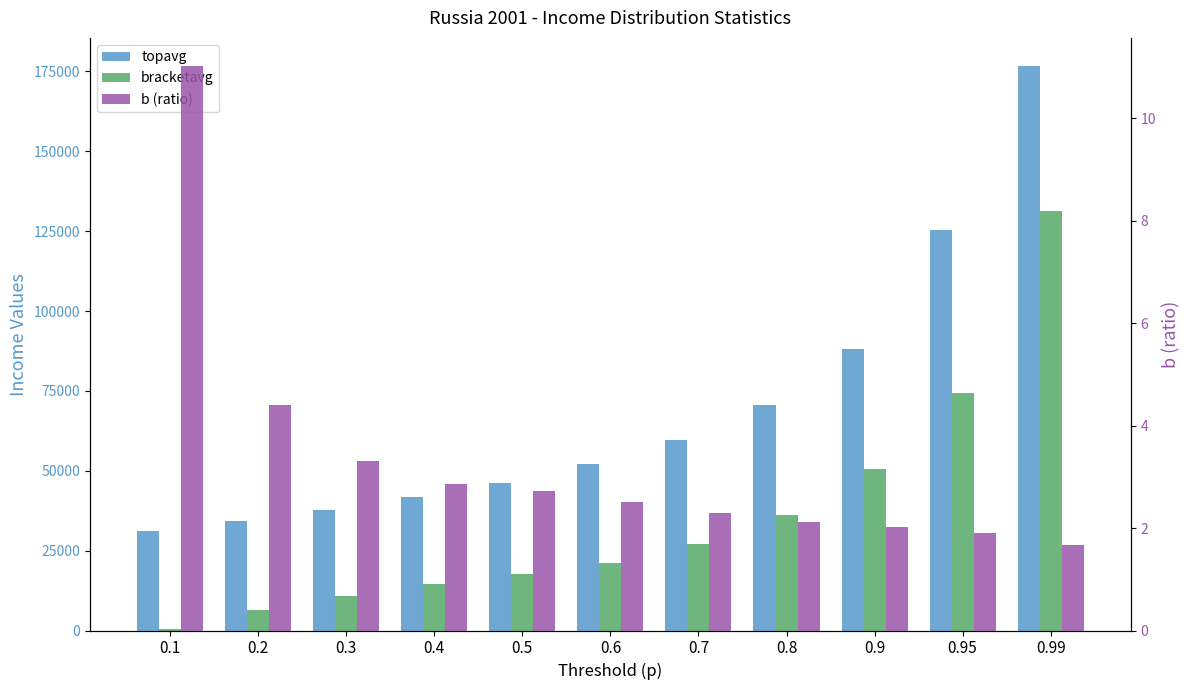

How many bars are there in each group?

3